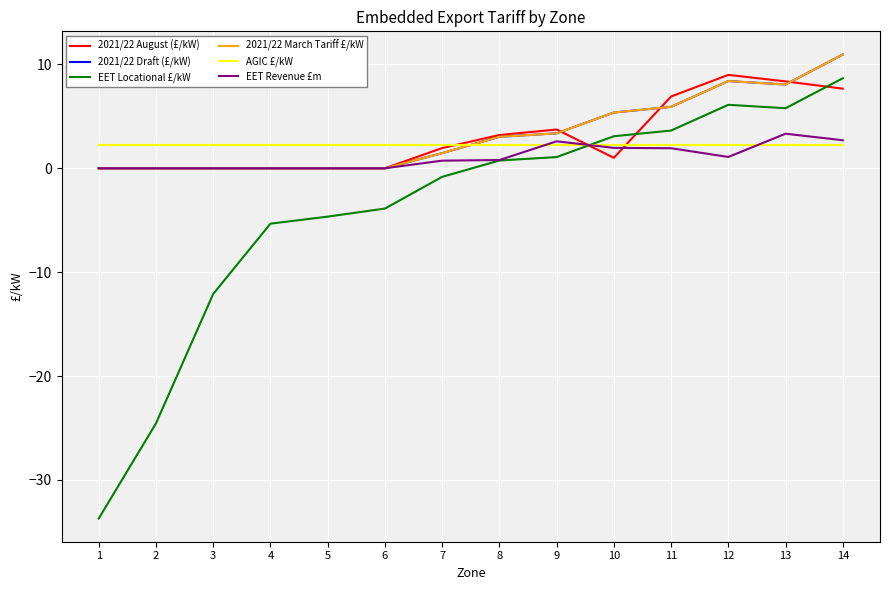

At which category is the sum across all series the highest?

14